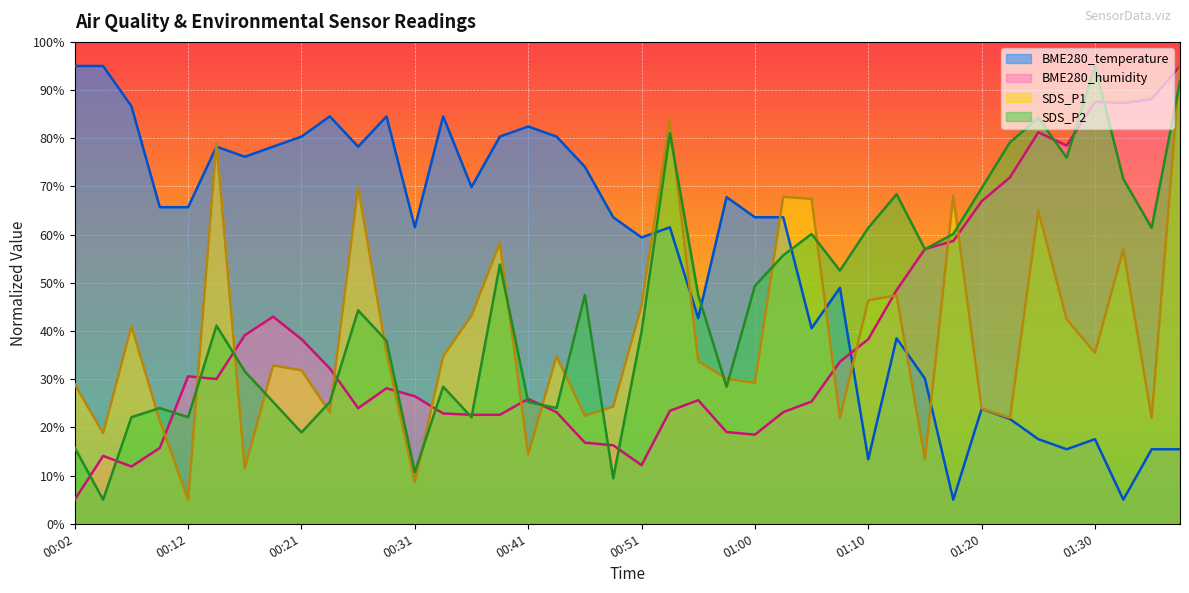

Where do SDS_P2 and SDS_P1 first cross each other?

00:07 and 00:09